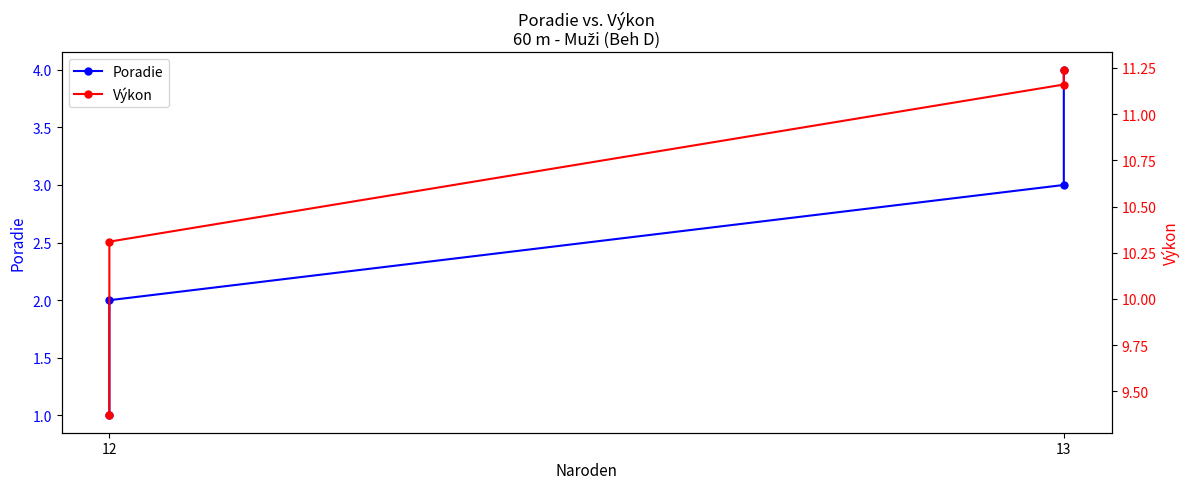

What is the difference between the highest and lowest values at 12?

8.4